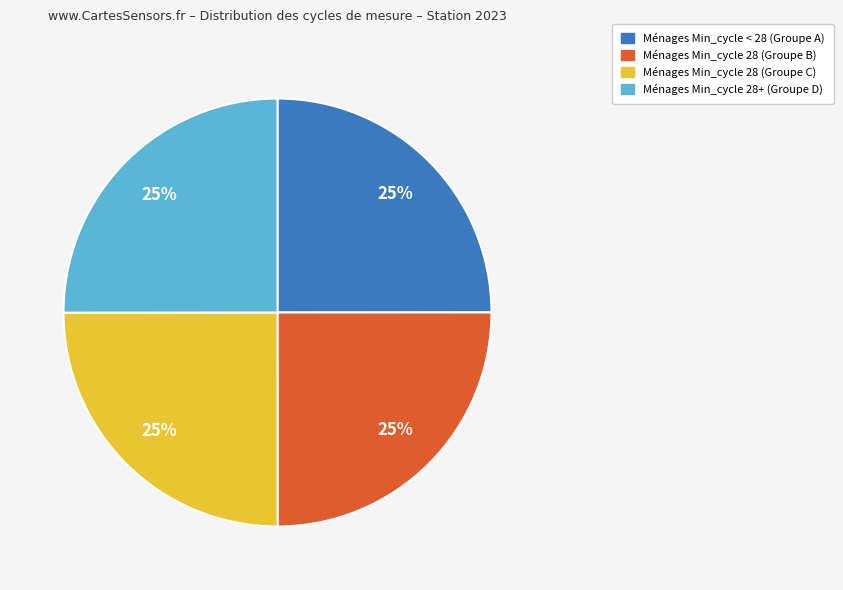

Is there any slice that represents more than half of the pie?

No